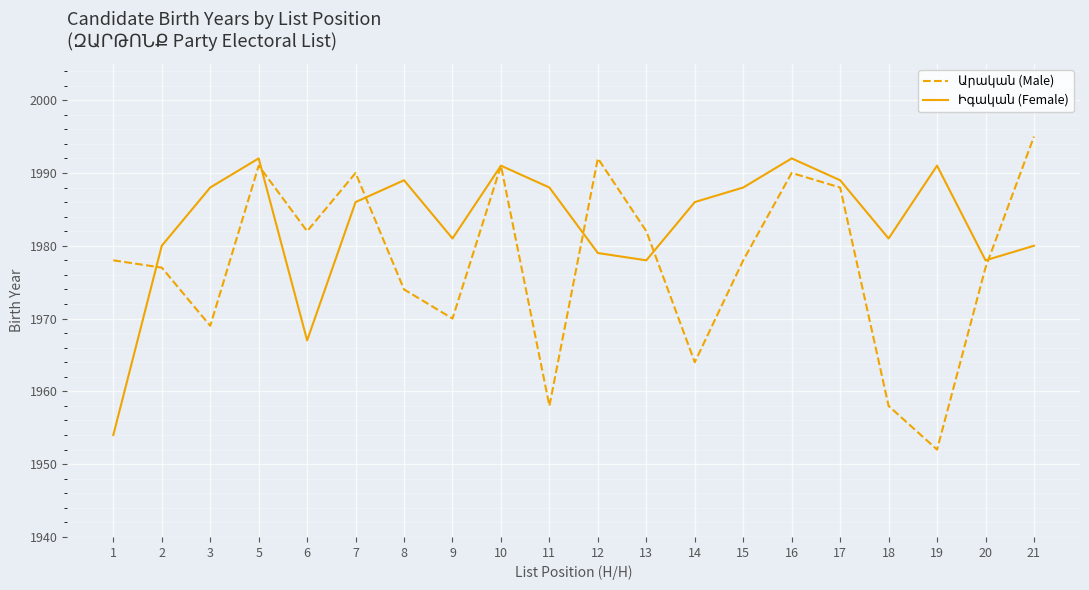

What is the total value across all series at 1?

3932